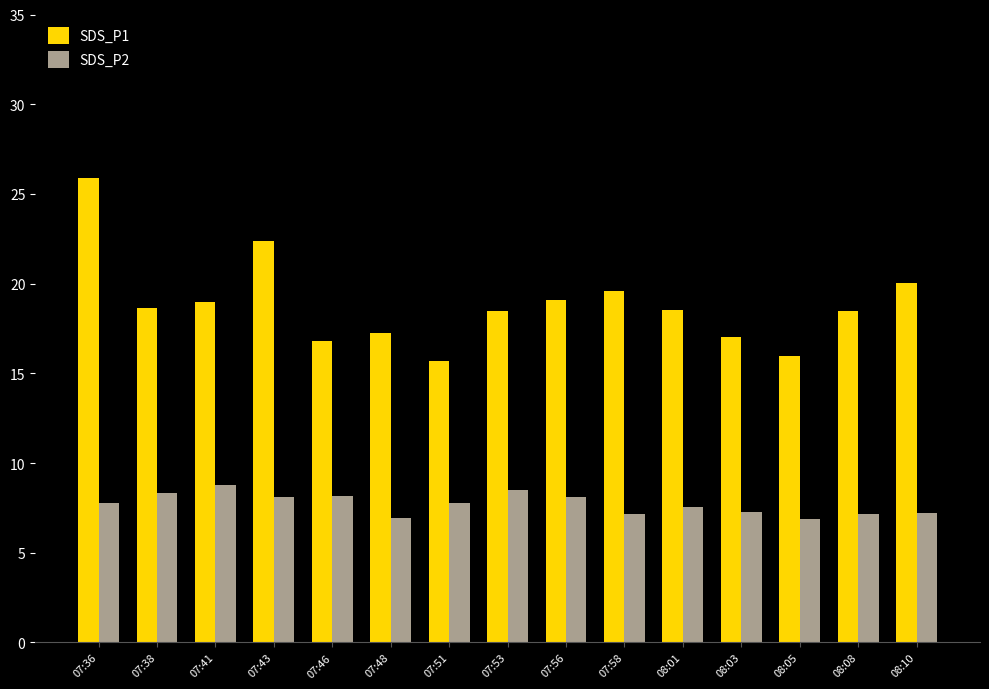

What is the minimum value shown in the chart?

6.9